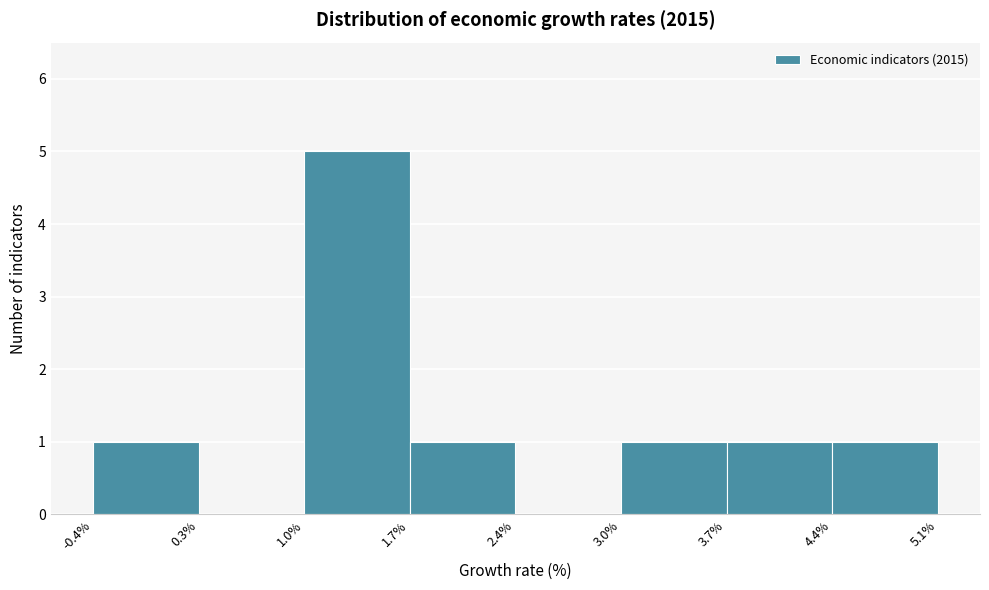

Reading left to right, list every bar in this chart as the range it spans on the x-axis followed by its height. The values are not printed on the chart, so give them approximately, as read against the axis.

-0.4% to 0.3%: 1
0.3% to 1.0%: 0
1.0% to 1.7%: 5
1.7% to 2.4%: 1
2.4% to 3.0%: 0
3.0% to 3.7%: 1
3.7% to 4.4%: 1
4.4% to 5.1%: 1